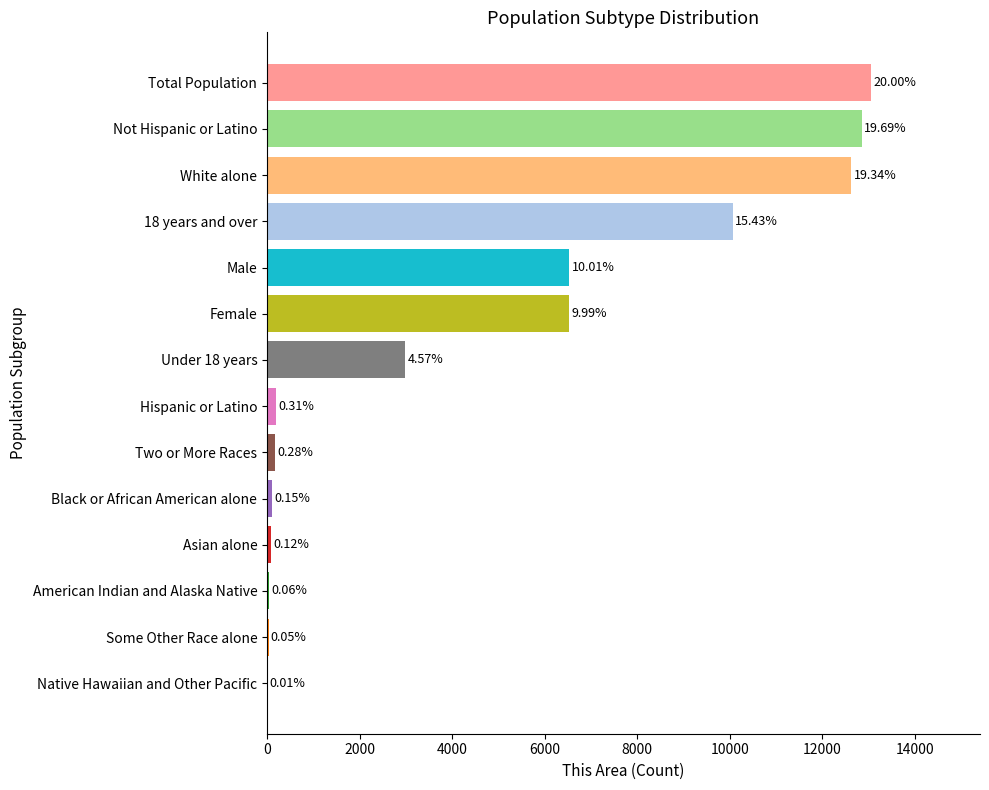

Are the bars horizontal?

Yes